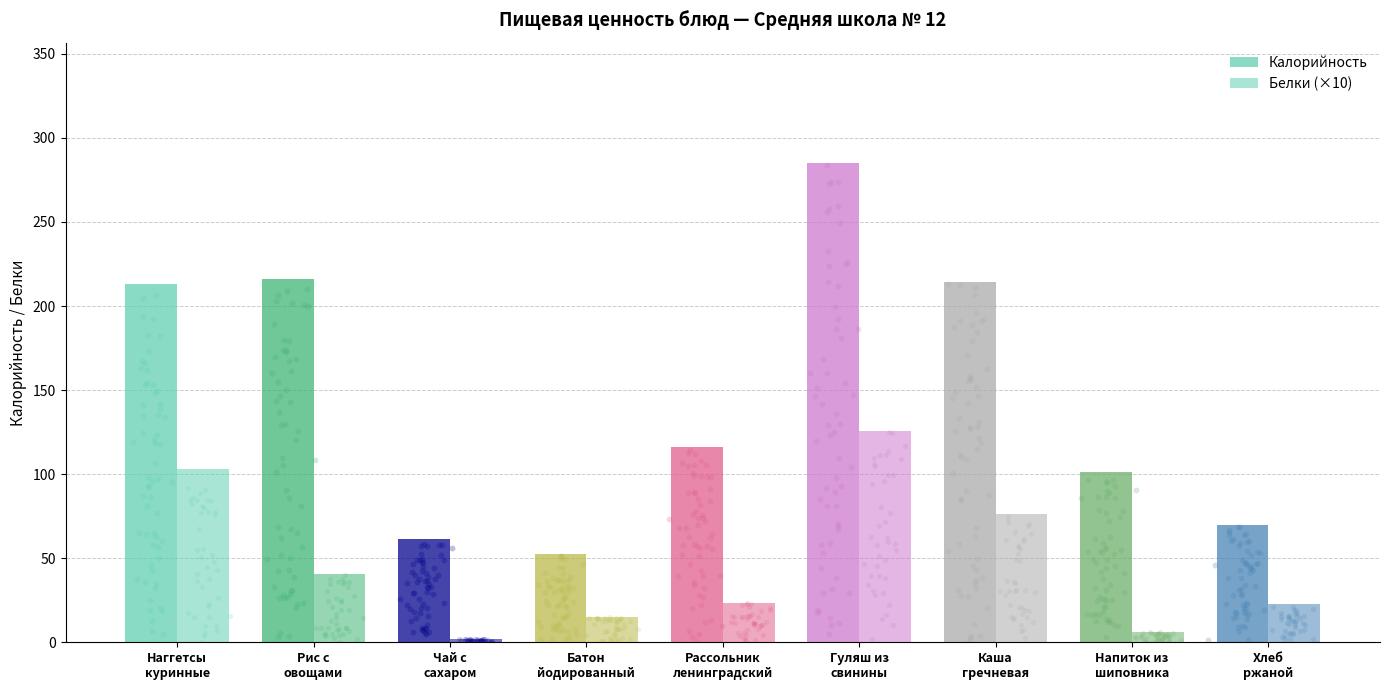

Is the value of Белки (×10) at Напиток из
шиповника greater than the value of Калорийность at Хлеб
ржаной?

No